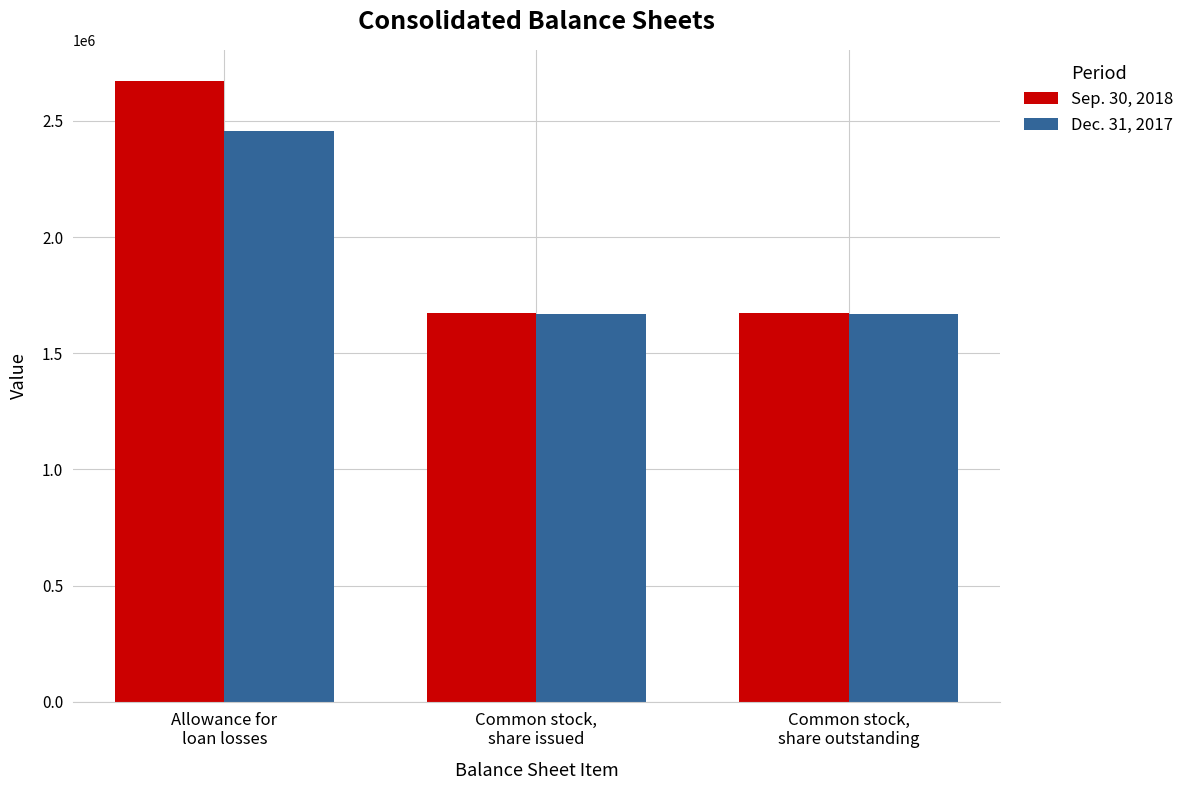

At which label does Dec. 31, 2017 reach its peak?

Allowance for
loan losses